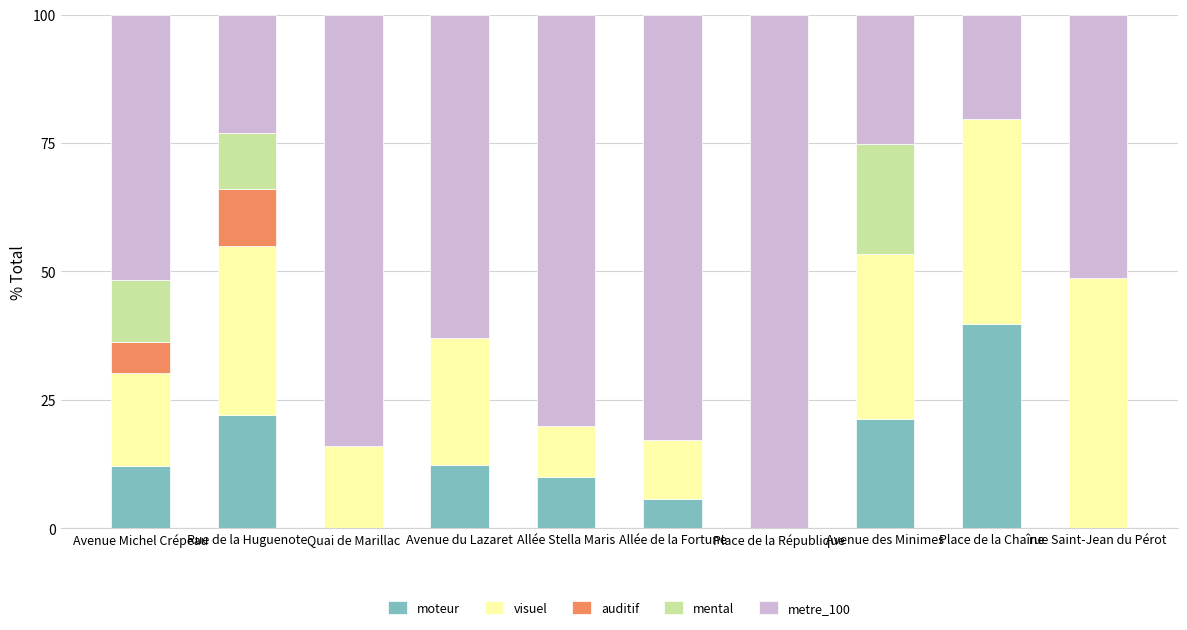

The value of moteur at Place de la Chaîne is 39.8. True or false?

True